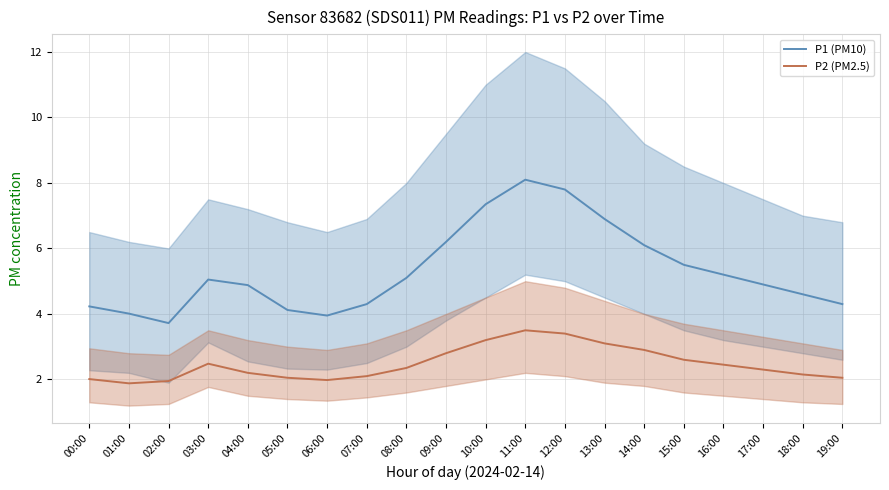

At which category does P1 (PM10) reach its first local valley?

02:00